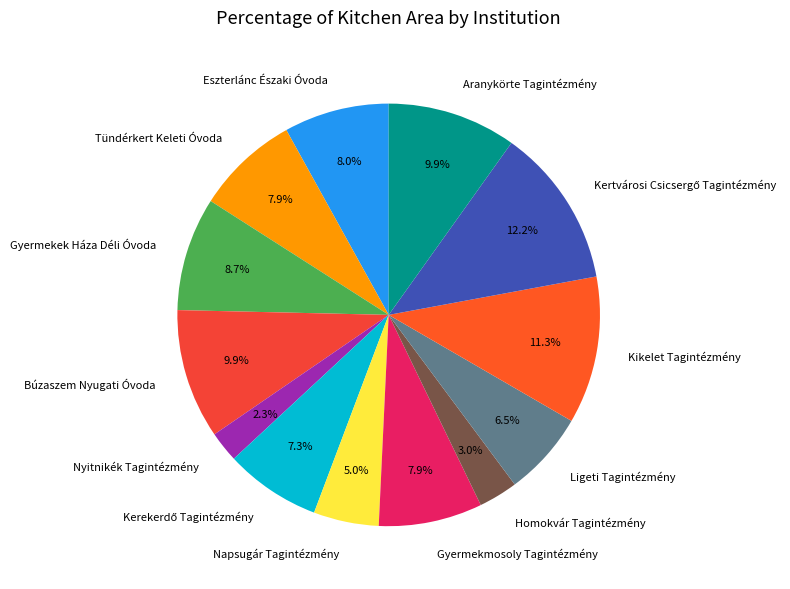

What percentage is the Aranykörte Tagintézmény slice, to the nearest percent?

10%